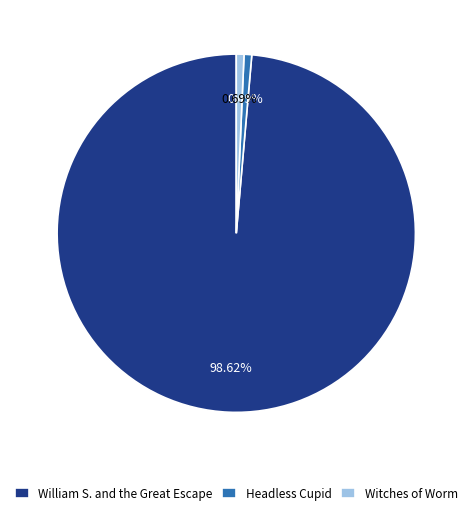

What is the largest slice in the pie chart?

William S. and the Great Escape